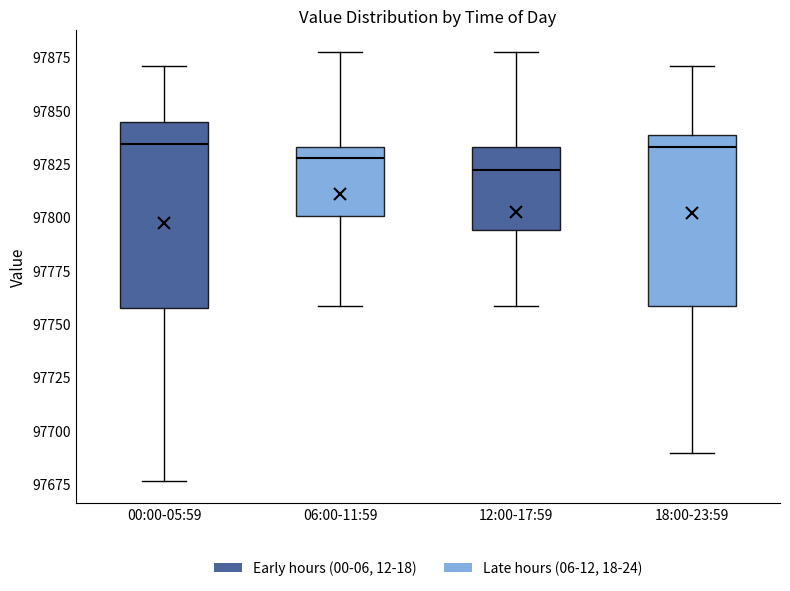

Which box has the lowest median line?

12:00-17:59